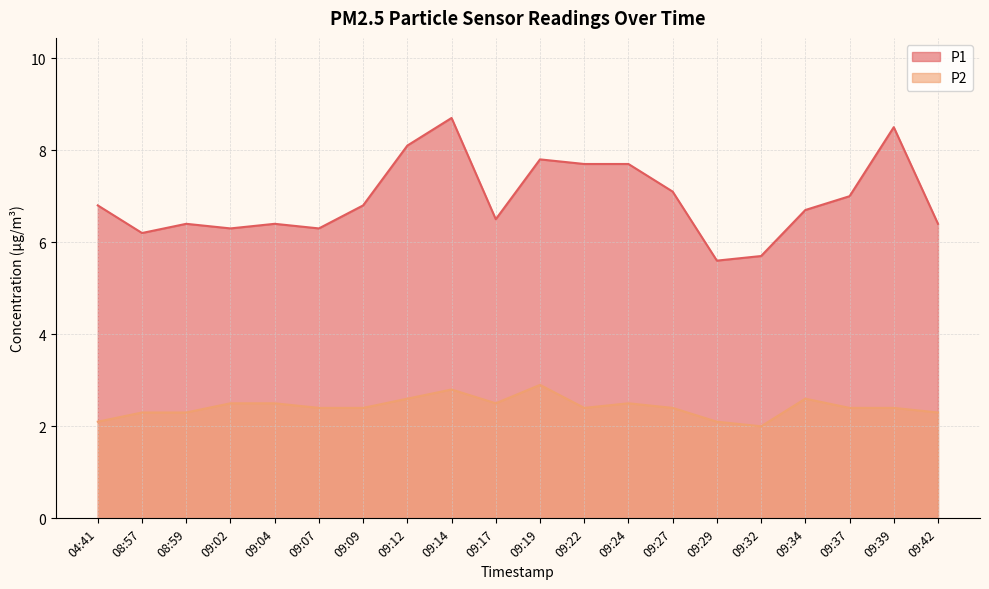

Rank the series by their maximum value, from highest to lowest.

P1, P2